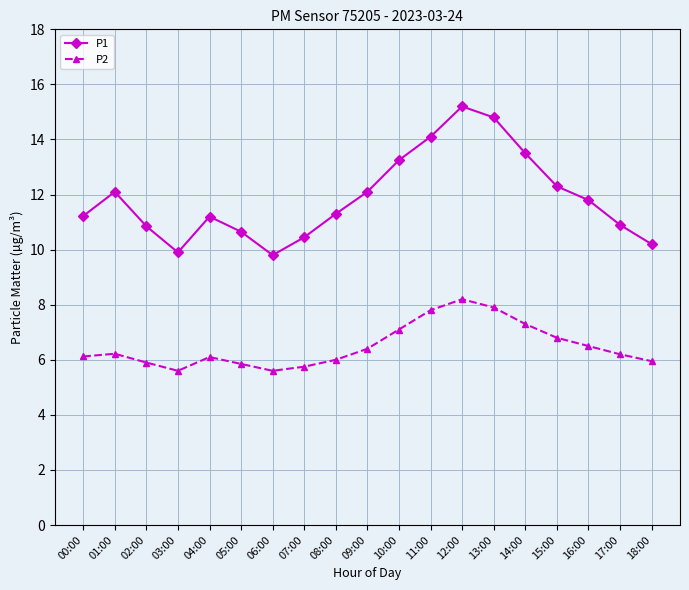

Which series changed the most between 06:00 and 08:00?

P1